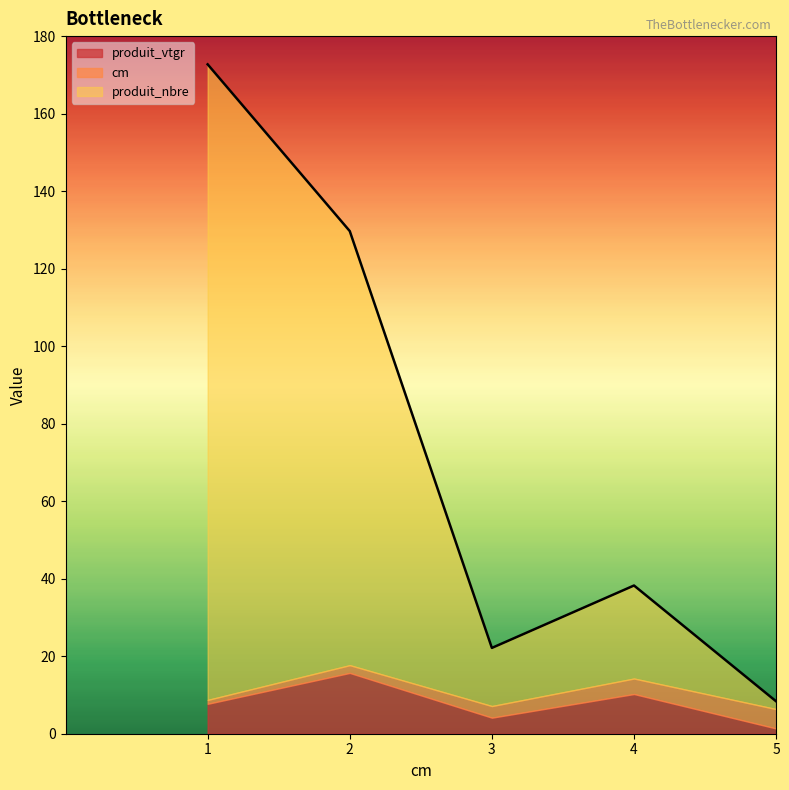

Which series changed the most between 1 and 3?

produit_nbre